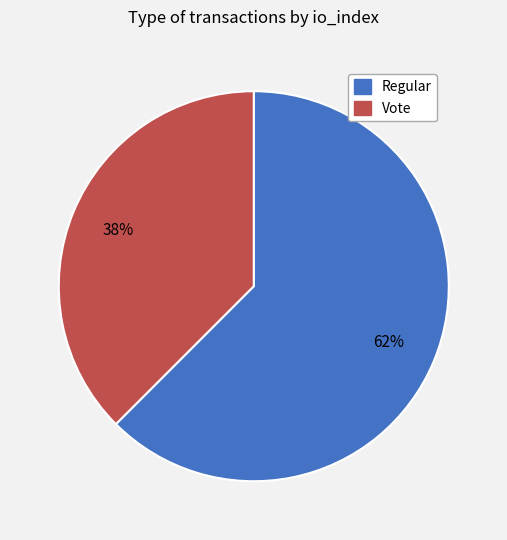

To the nearest percent, what percentage of the pie is Vote?

38%